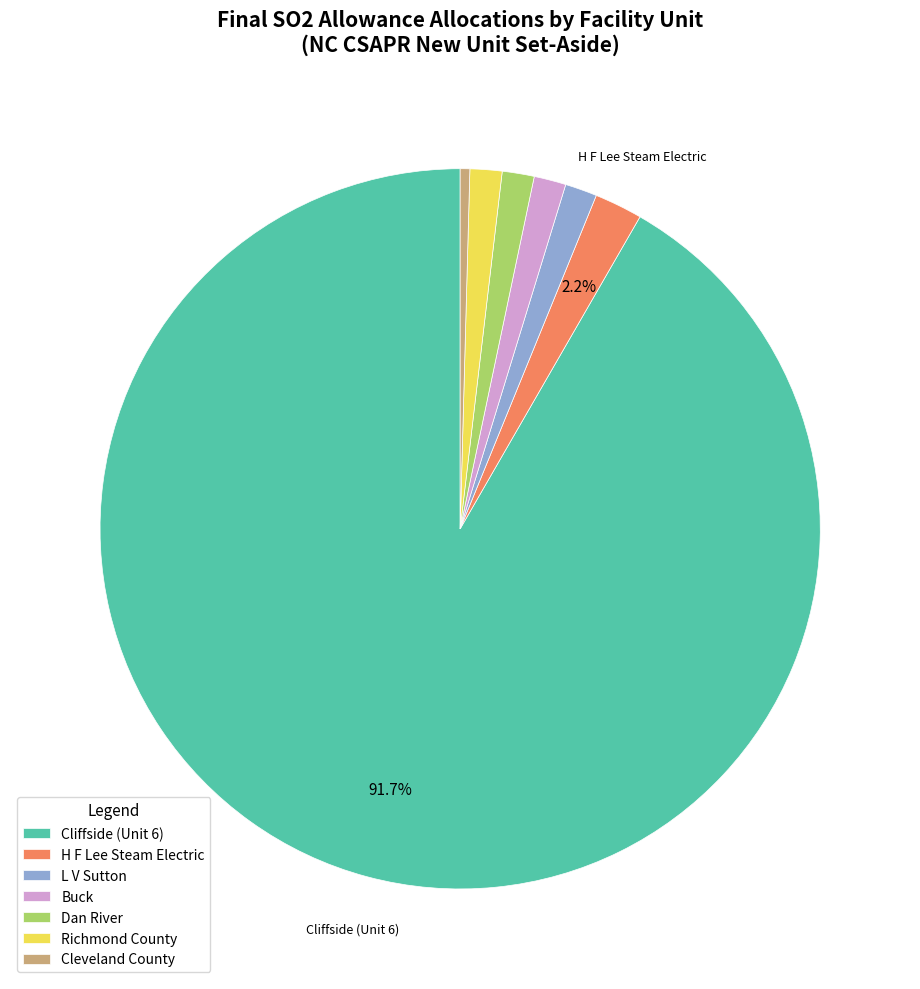

Does L V Sutton represent more than half of the total?

No